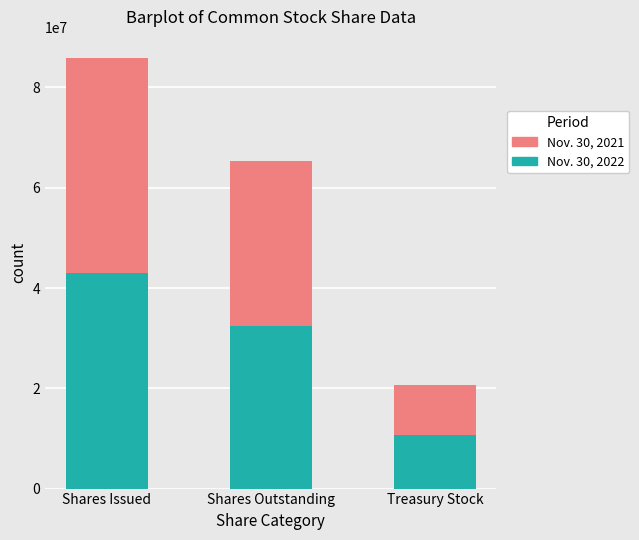

The Nov. 30, 2022 series shows 42900000 at Shares Issued. True or false?

True